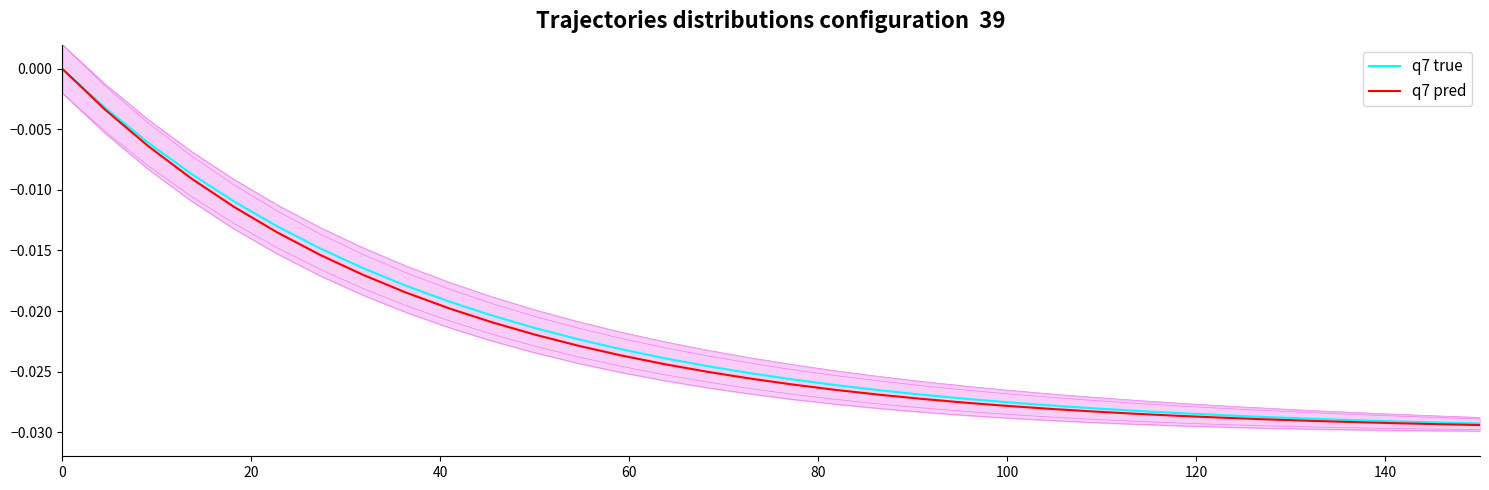

What is the label of the 18th point from the left?

17